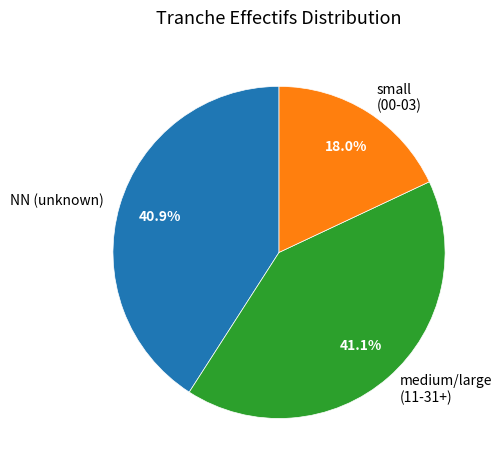

Approximately how many times larger is the value at small (00-03) compared to medium/large (11-31+)?

0.4